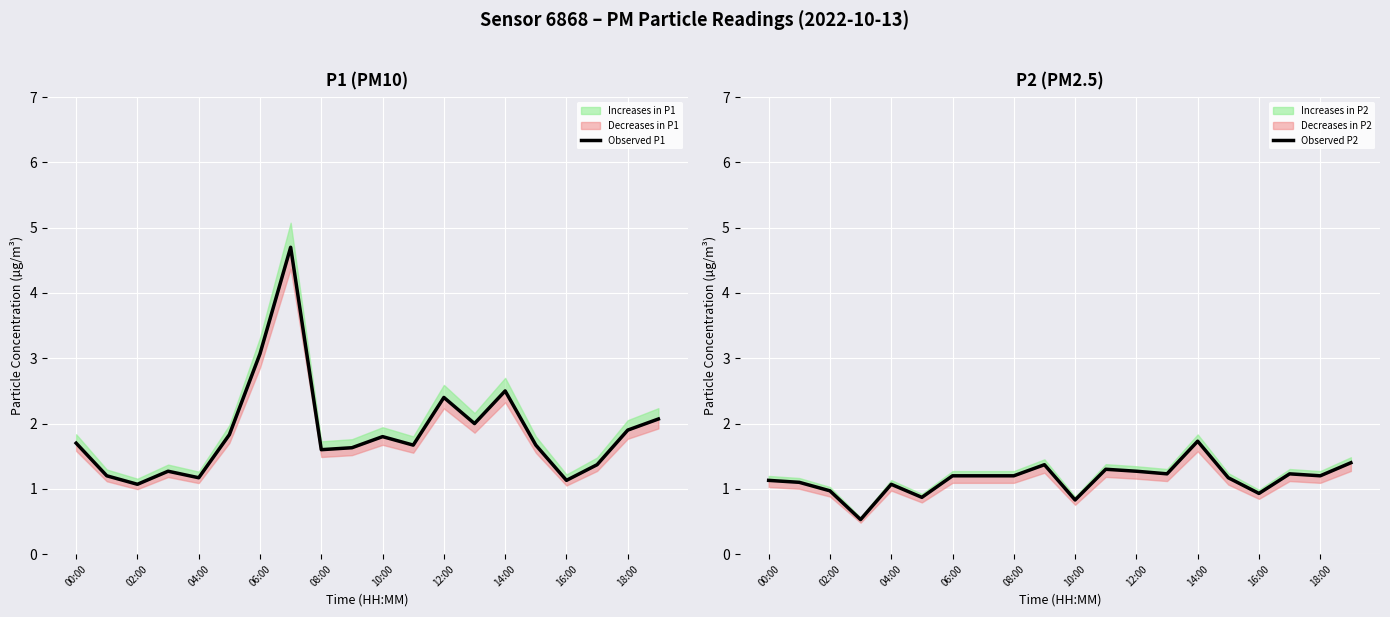

True or false: Observed P2 and Observed P1 intersect in this chart.

False